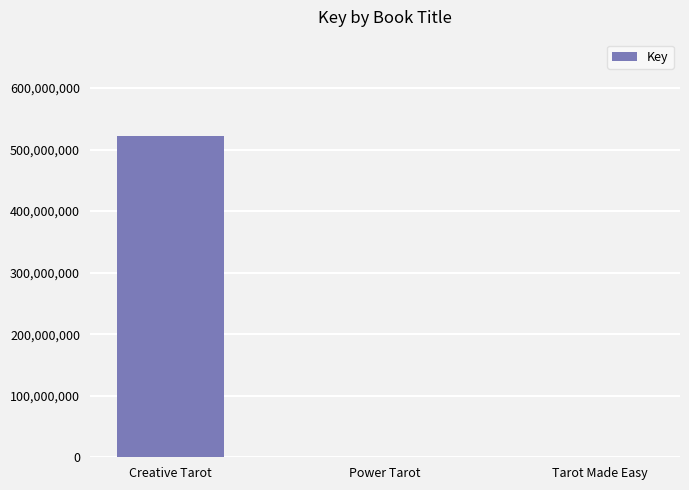

What is the sum of the values at Tarot Made Easy and Creative Tarot?

521937424